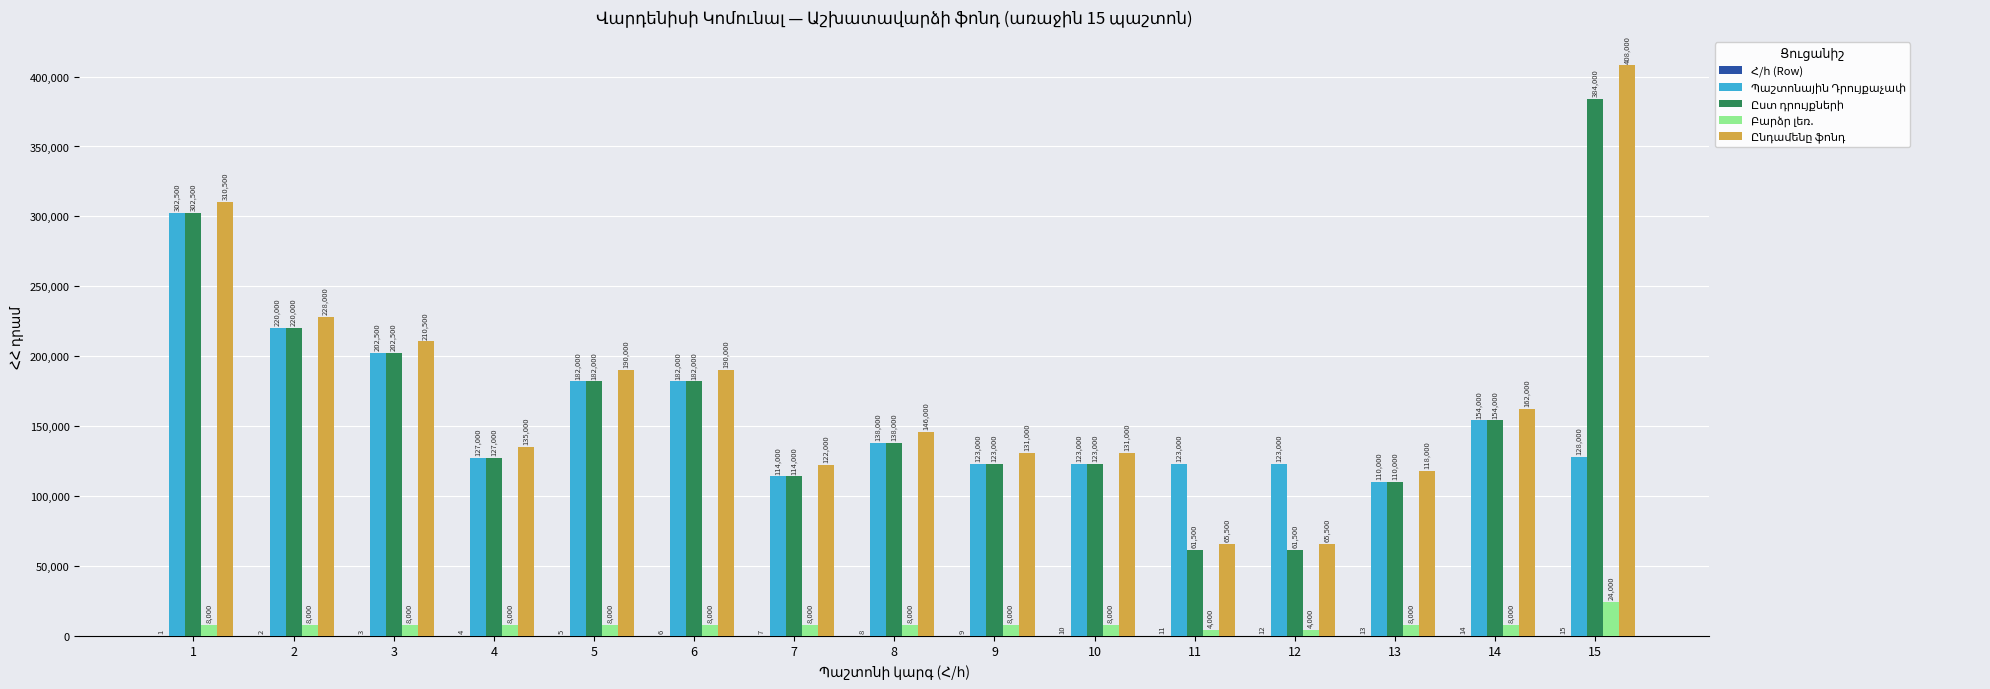

Are the bars horizontal?

No